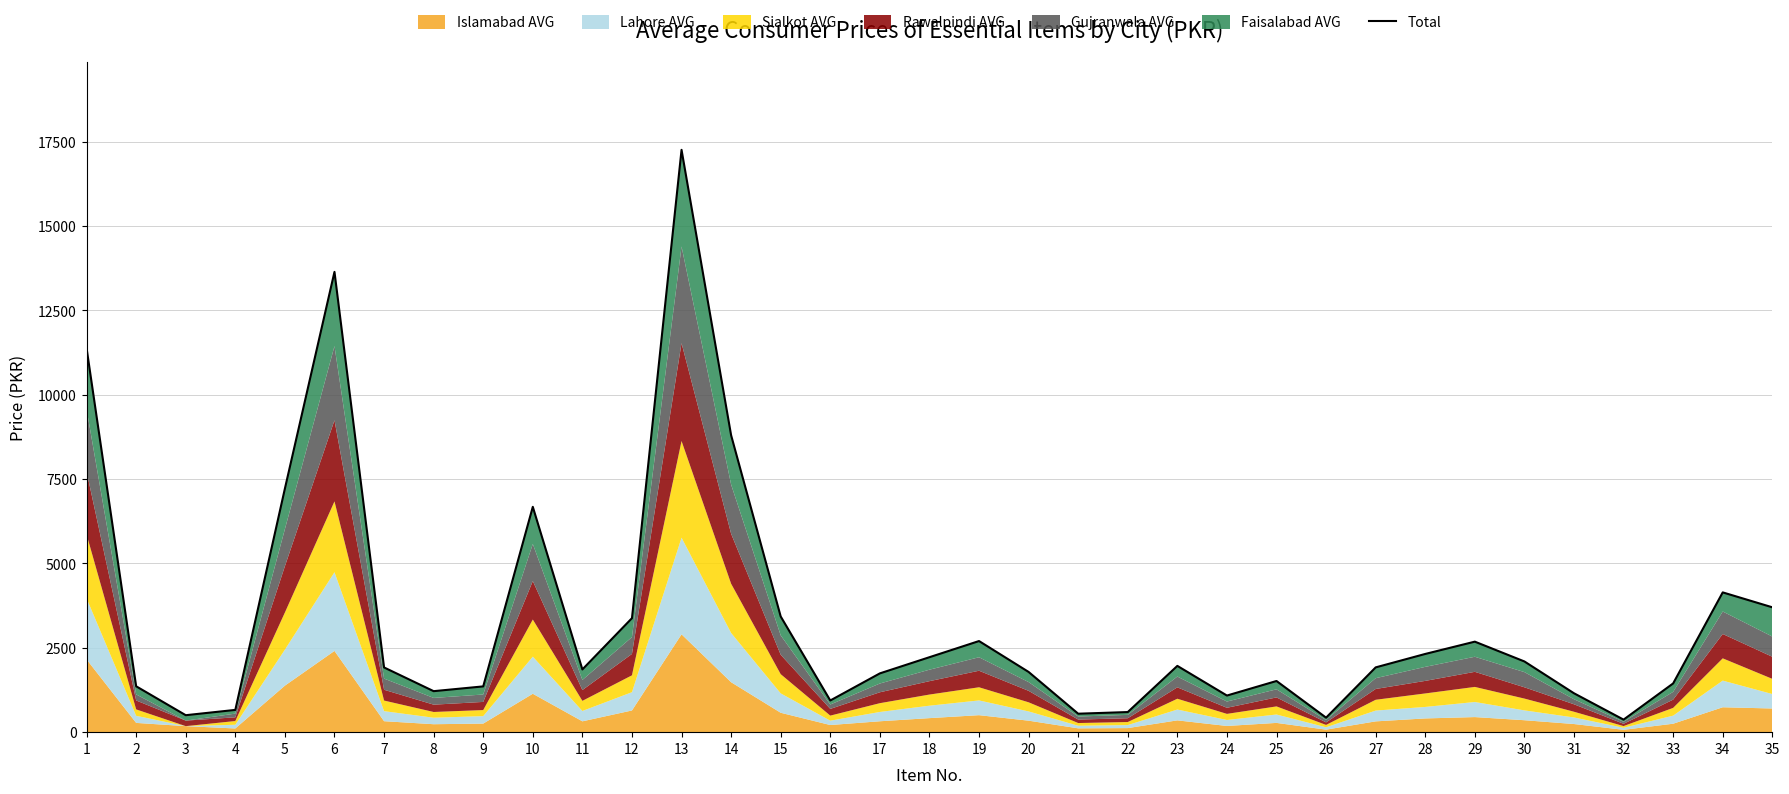

What is the value of the 20th point from the left?

1784.9